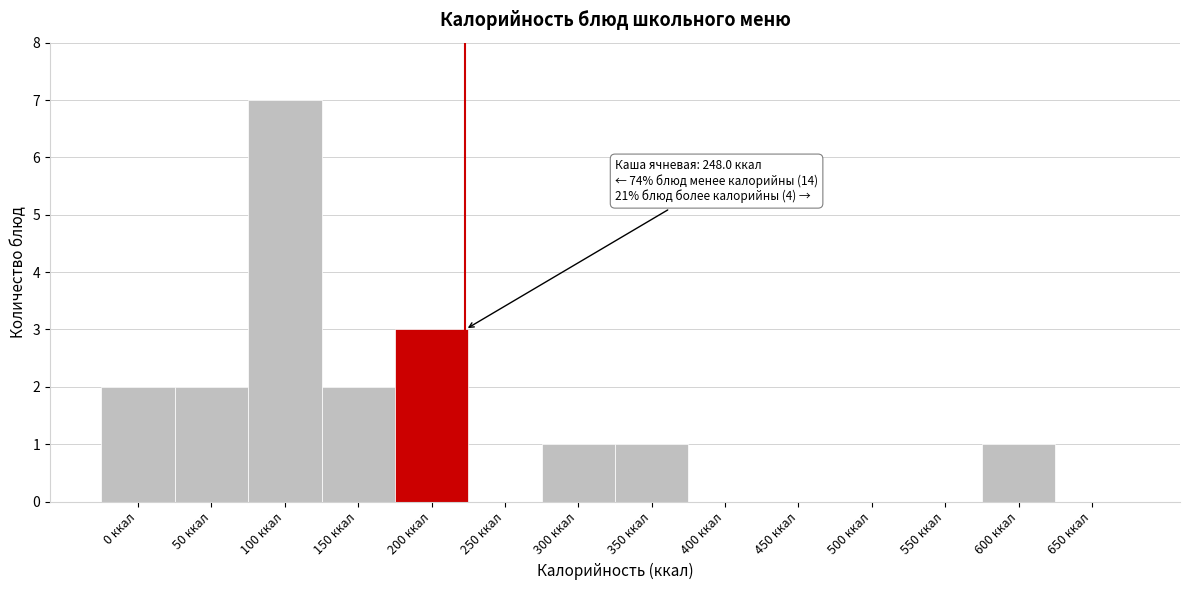

Reading left to right, transcribe all the data shown in this chart.

0 ккал=2	50 ккал=2	100 ккал=7	150 ккал=2	200 ккал=3	250 ккал=0	300 ккал=1	350 ккал=1	400 ккал=0	450 ккал=0	500 ккал=0	550 ккал=0	600 ккал=1	650 ккал=0